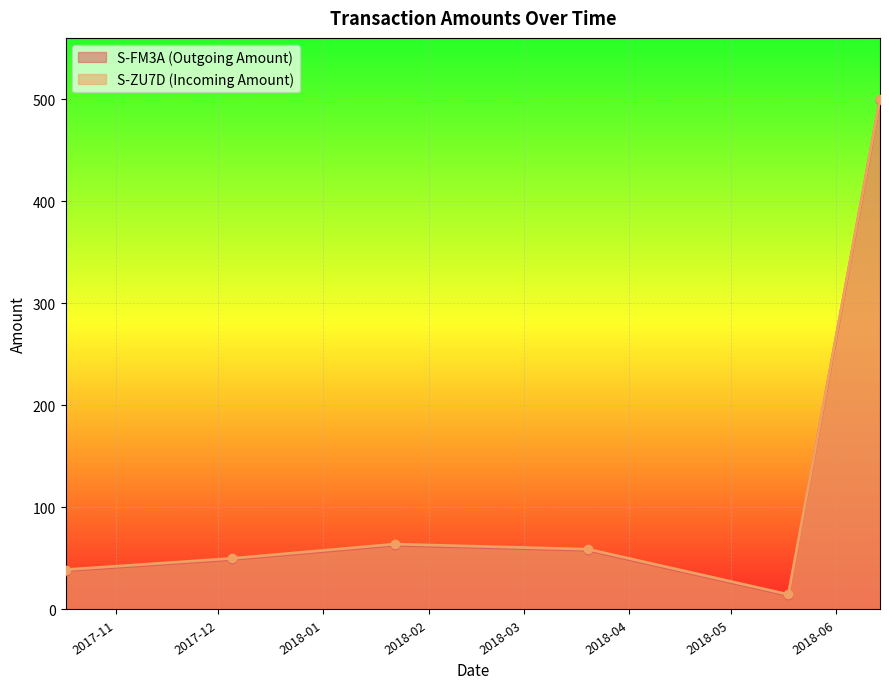

Rank the series at 2018-06-14 from lowest to highest value.

S-FM3A (Outgoing Amount), S-ZU7D (Incoming Amount)